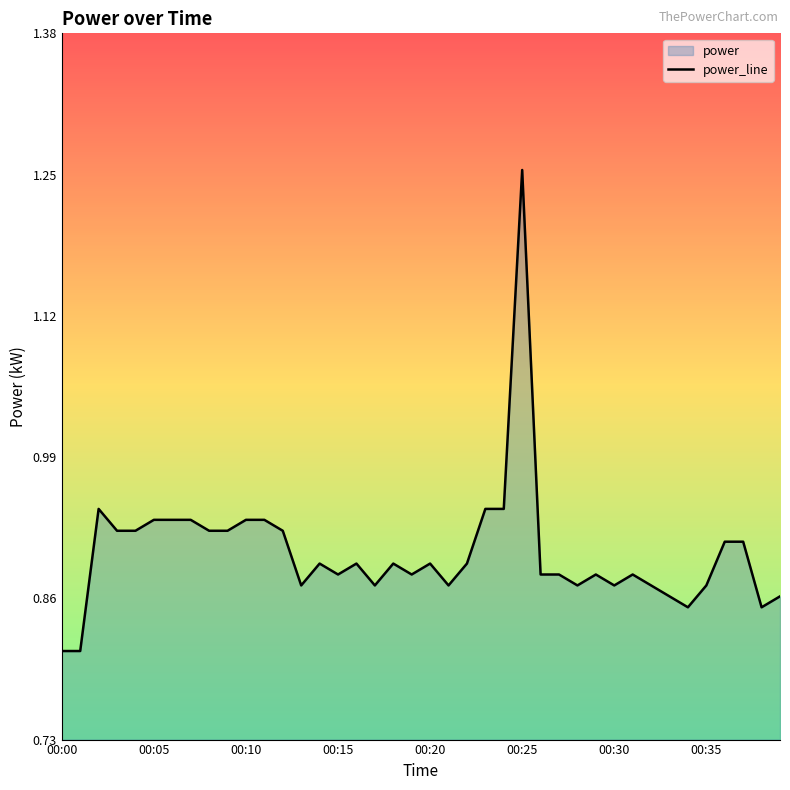

How many values are between 0 and 1?

39